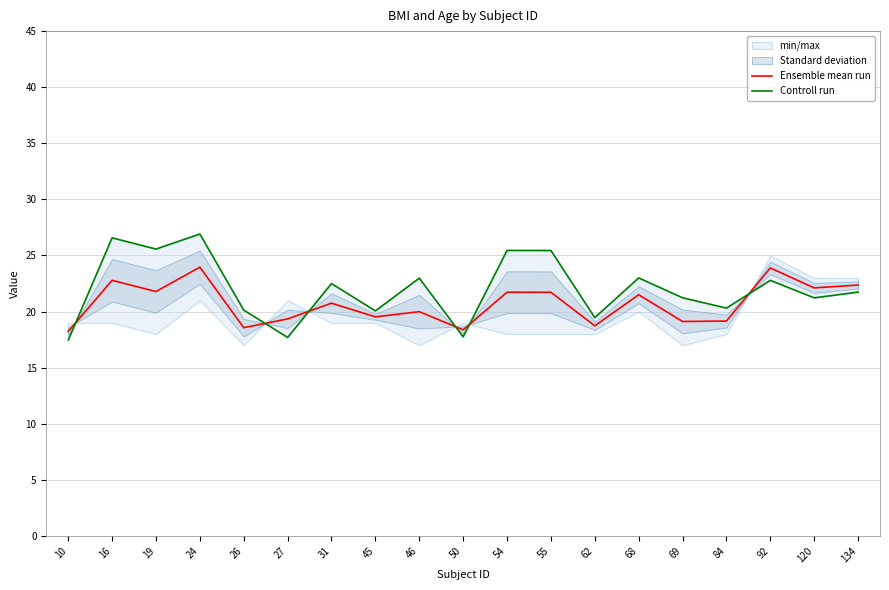

Which has a higher value, 24 or 62?

24